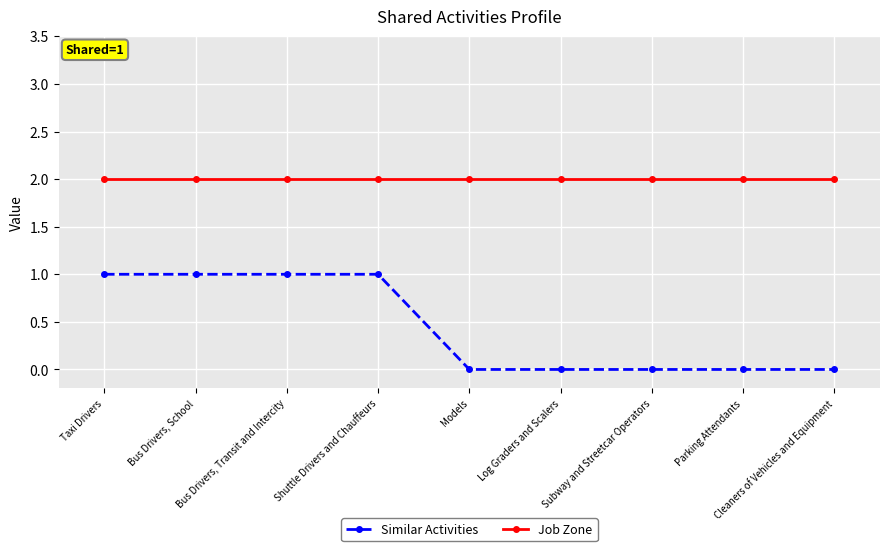

Which series has the largest total across all categories?

Job Zone